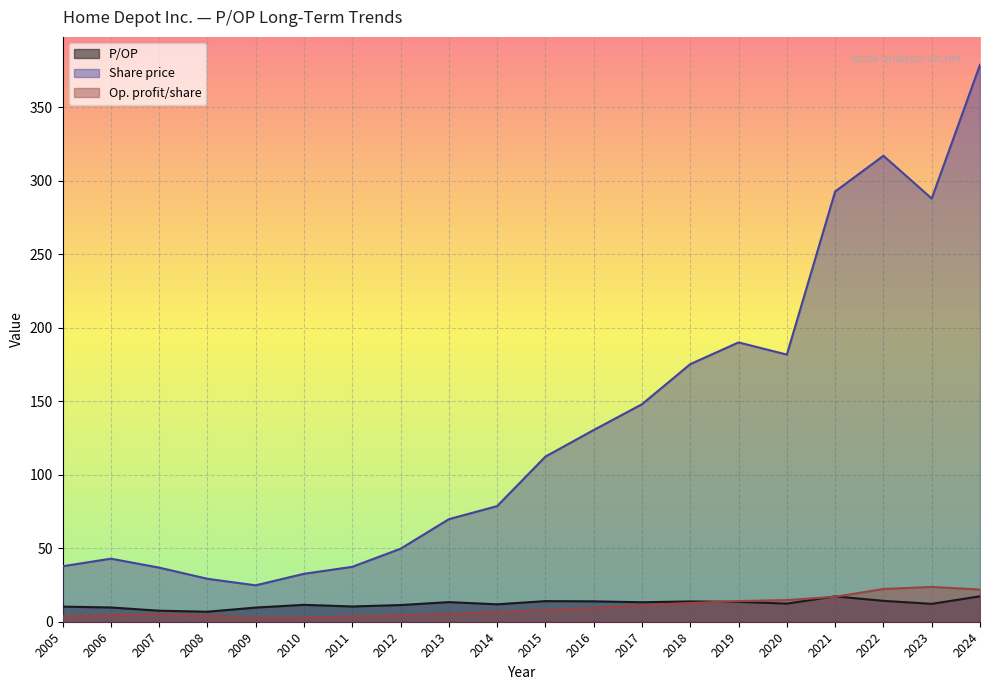

Is the value of Op. profit/share at 2008 greater than the value of Share price at 2011?

No